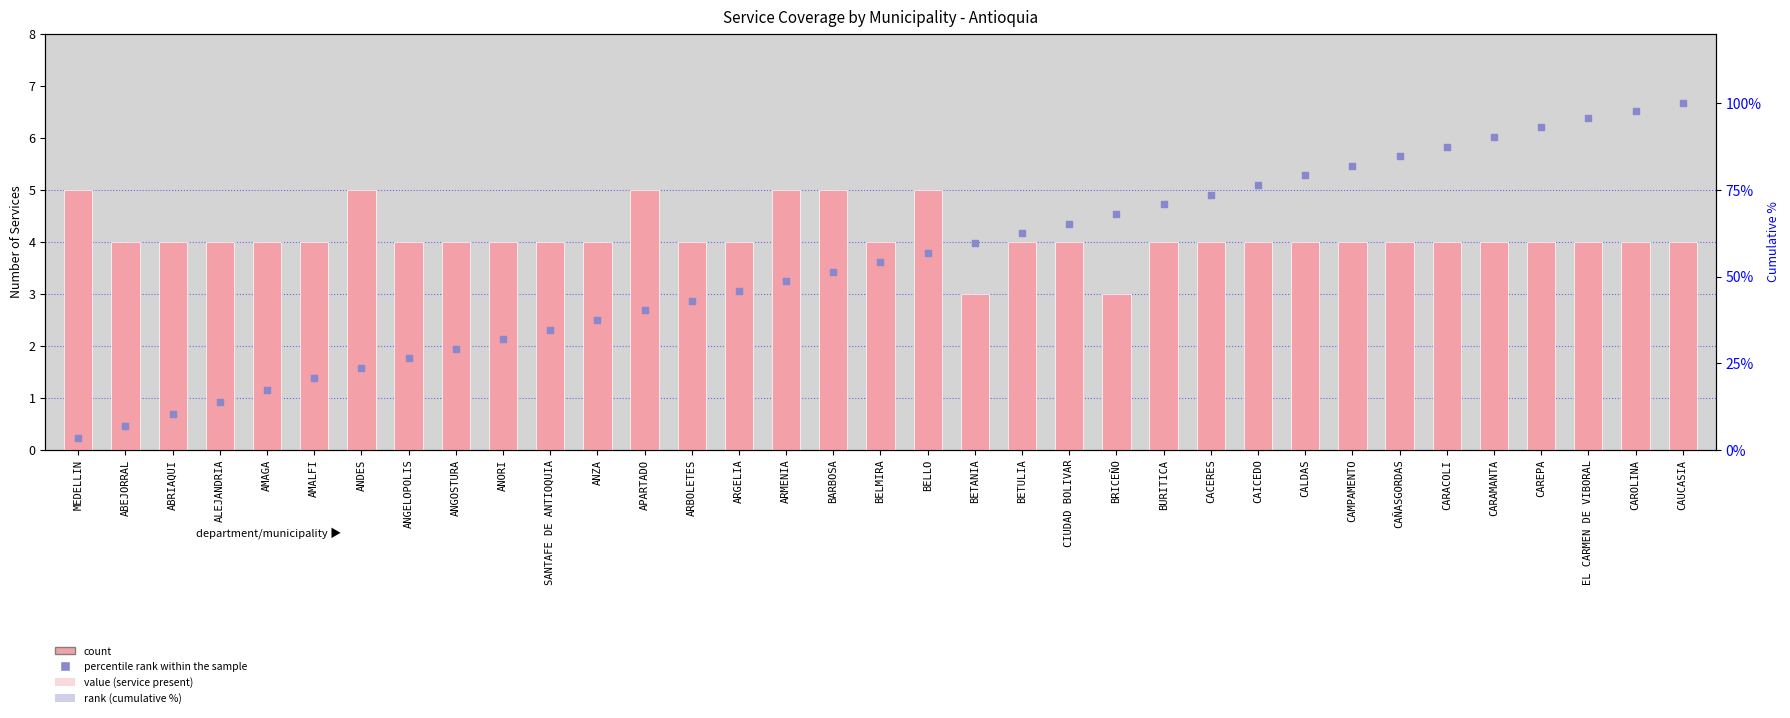

Which series has the largest total across all categories?

percentile rank within the sample